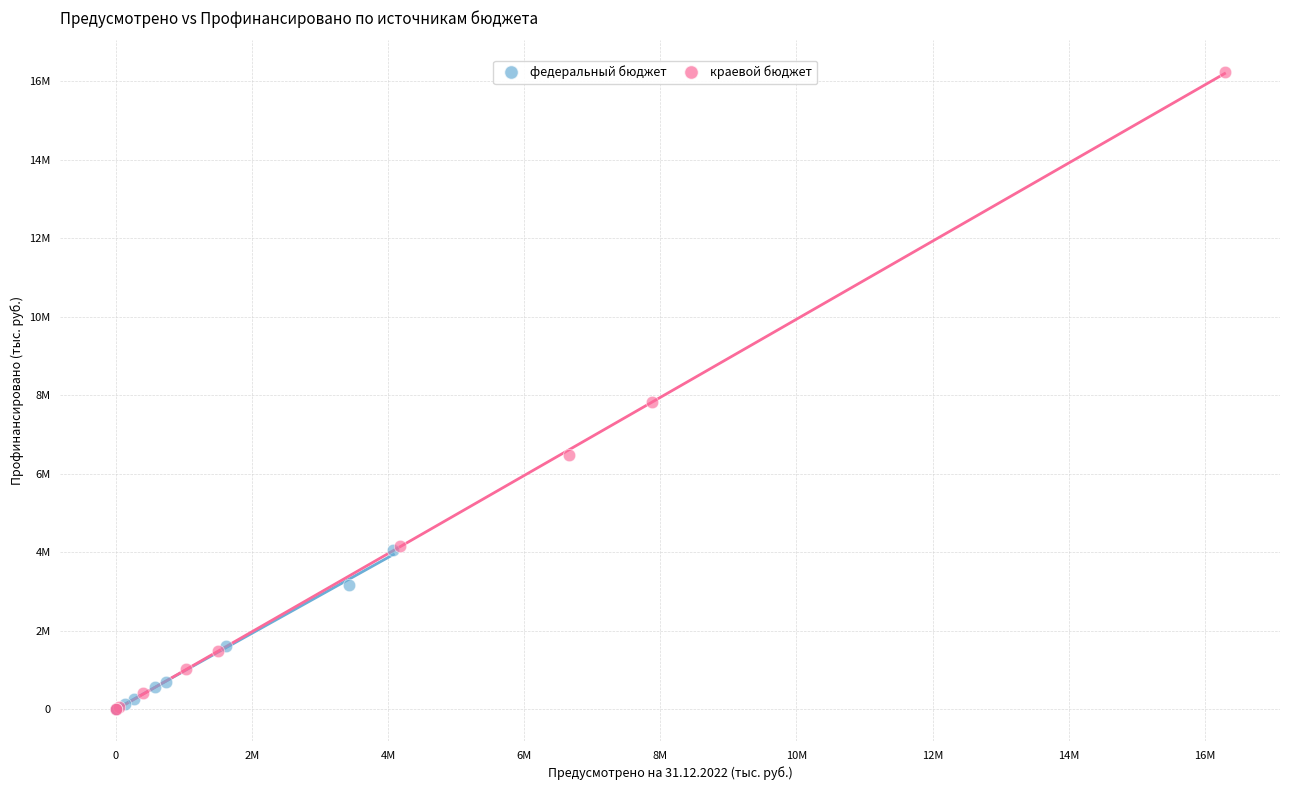

What are all the series names shown in the legend?

федеральный бюджет, краевой бюджет